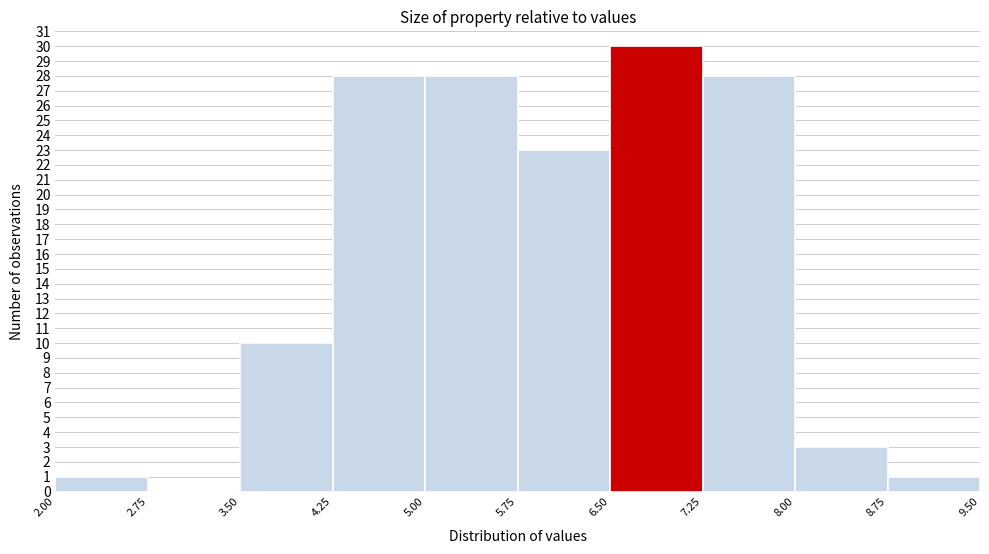

Which range on the x-axis has the tallest bar?

6.50 to 7.25